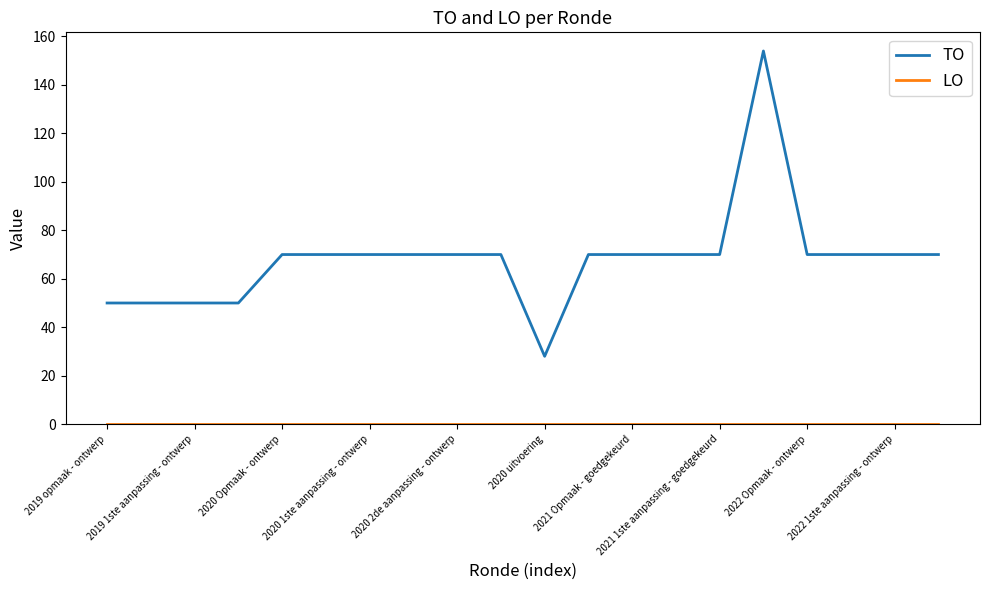

What is the greatest value displayed?

154